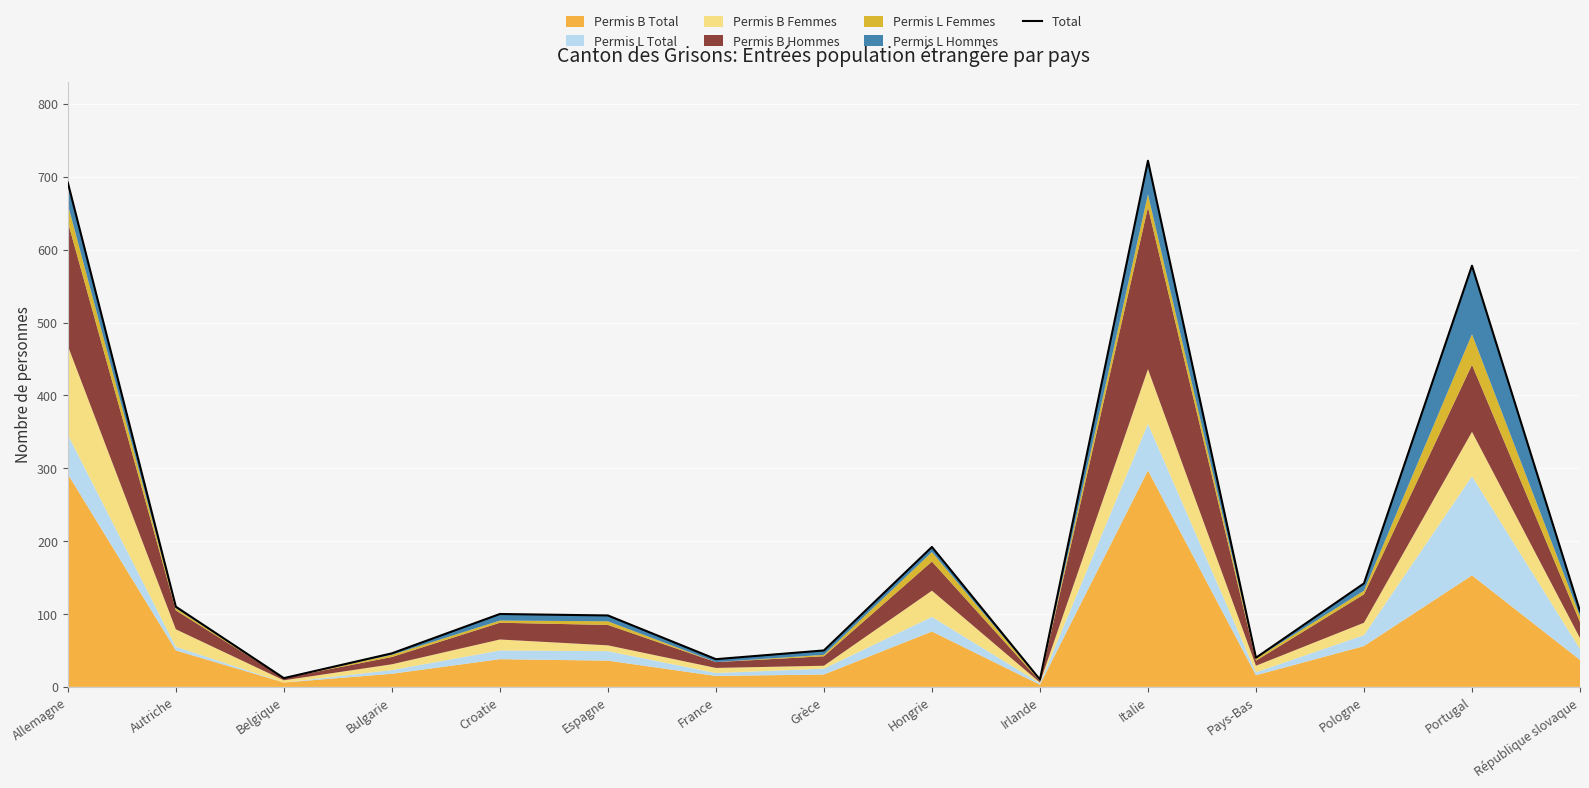

What is the greatest value displayed?

722